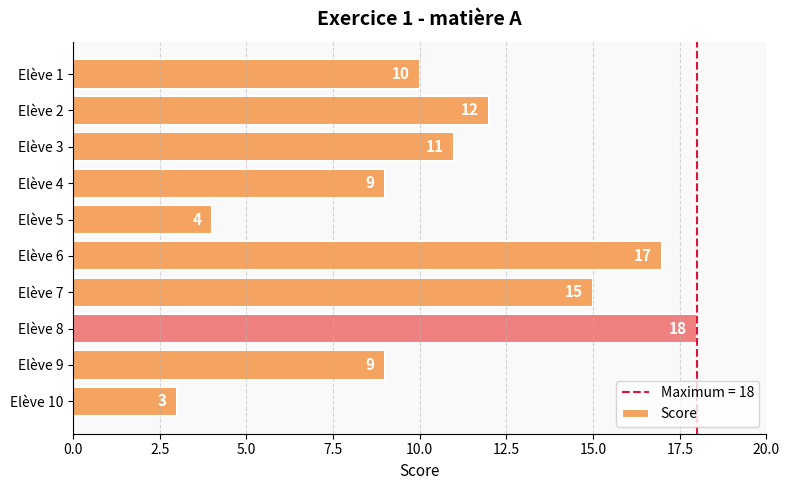

What is the difference between the maximum and second lowest values?

14